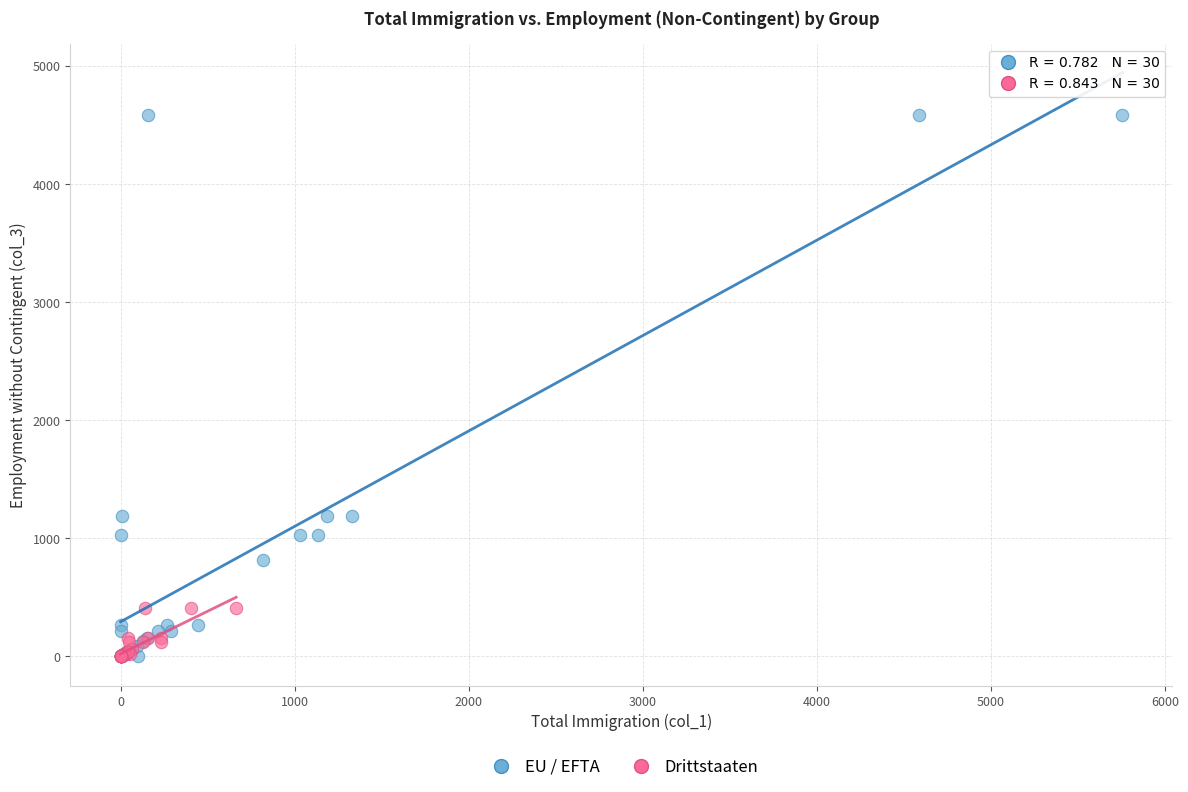

What are all the series names shown in the legend?

EU / EFTA, Drittstaaten